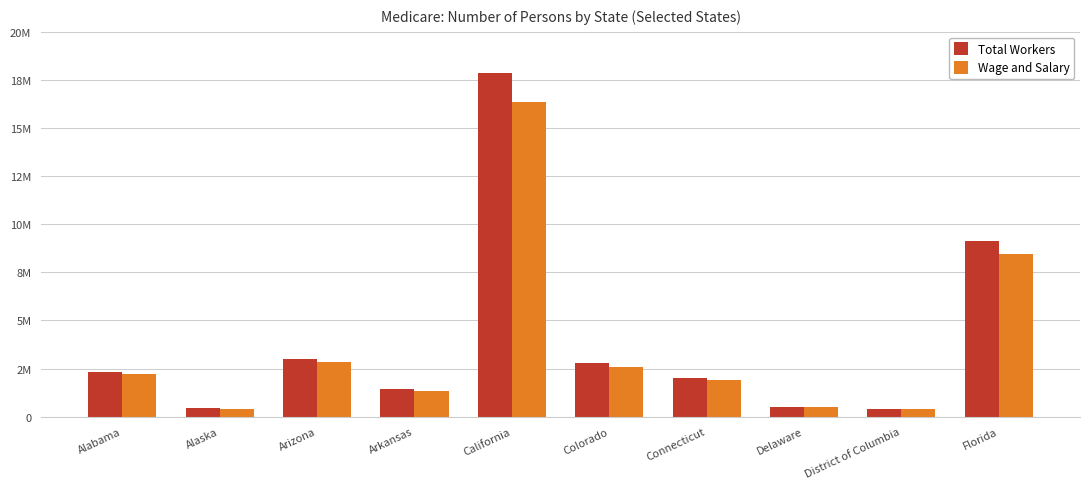

Which series has the widest spread of values?

Total Workers